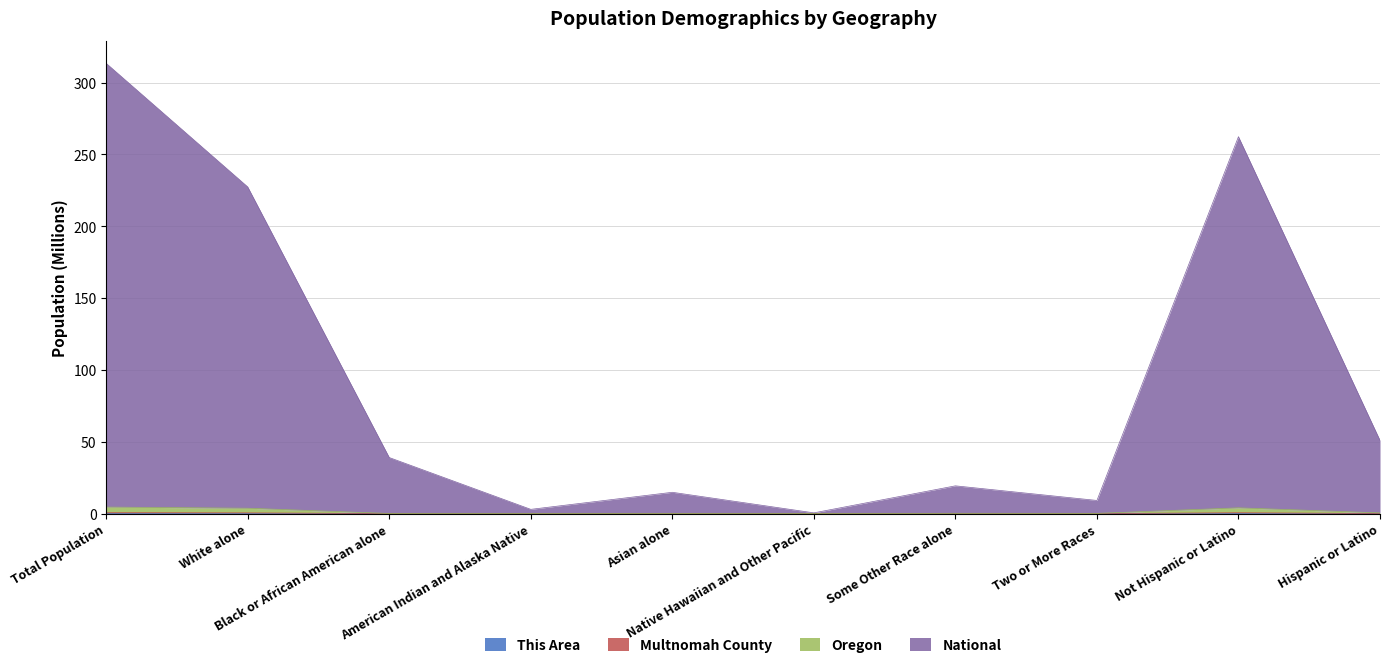

What is the greatest value displayed?

313.3